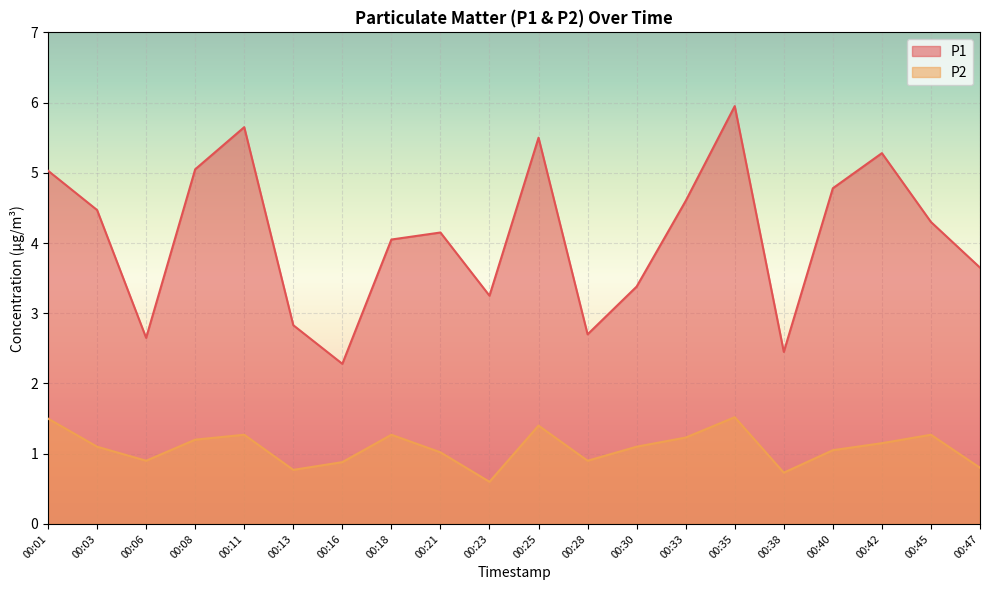

What is the average value of the P2 series?

1.1